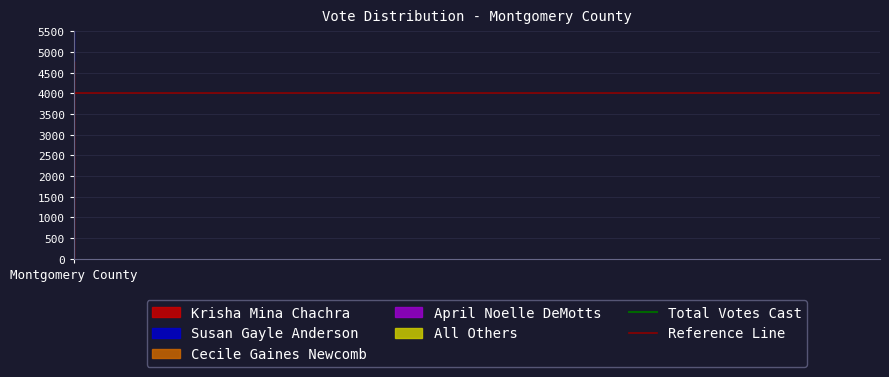

Reading right to left, what are all the values shown in this chart?

Total Votes Cast: 17422	17422
Reference Line: 4000	4000